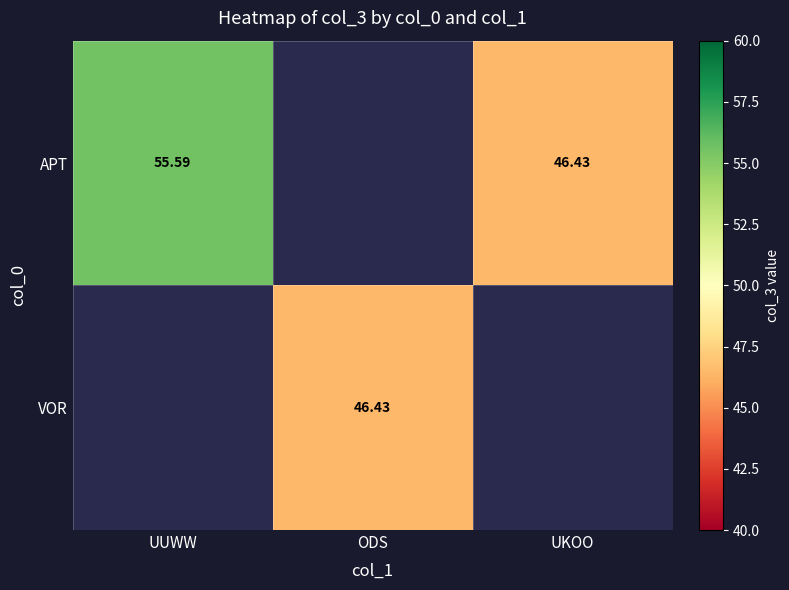

How many positive values does the VOR series have?

1